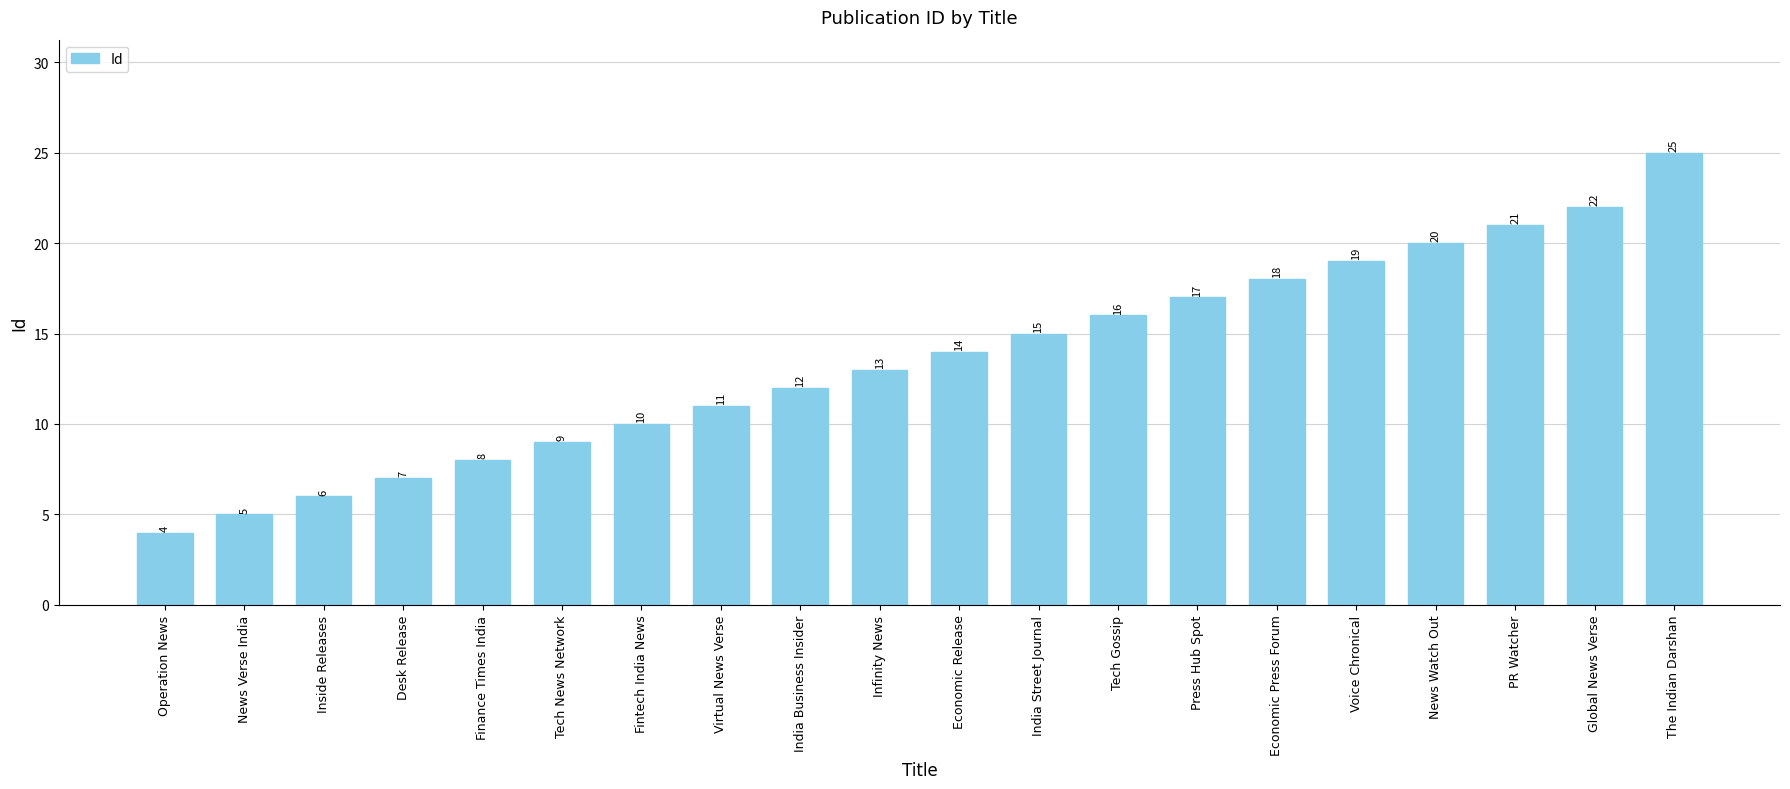

At which category does the chart reach its peak across all series?

The Indian Darshan